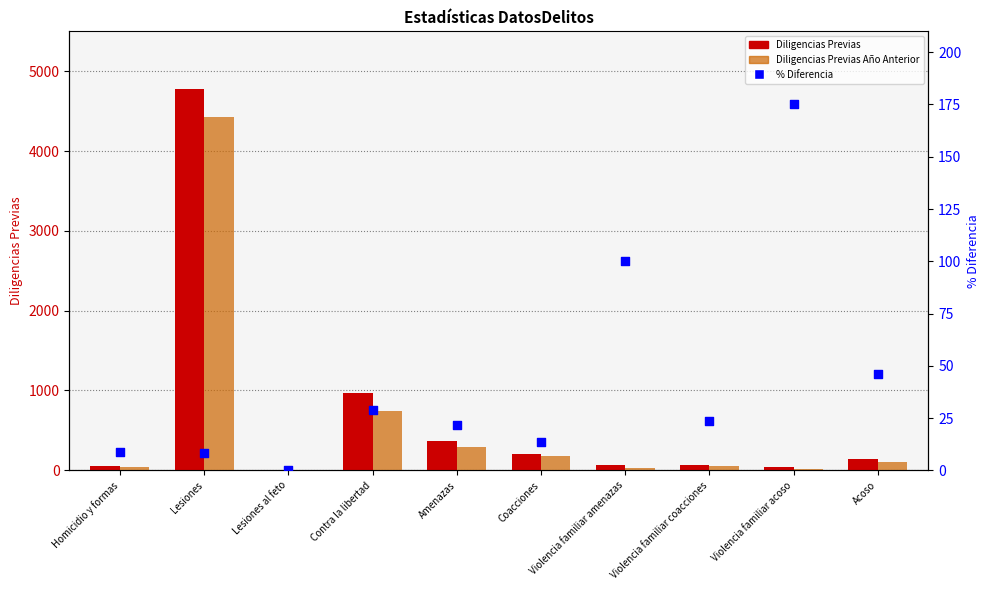

At which category is the sum across all series the highest?

Lesiones